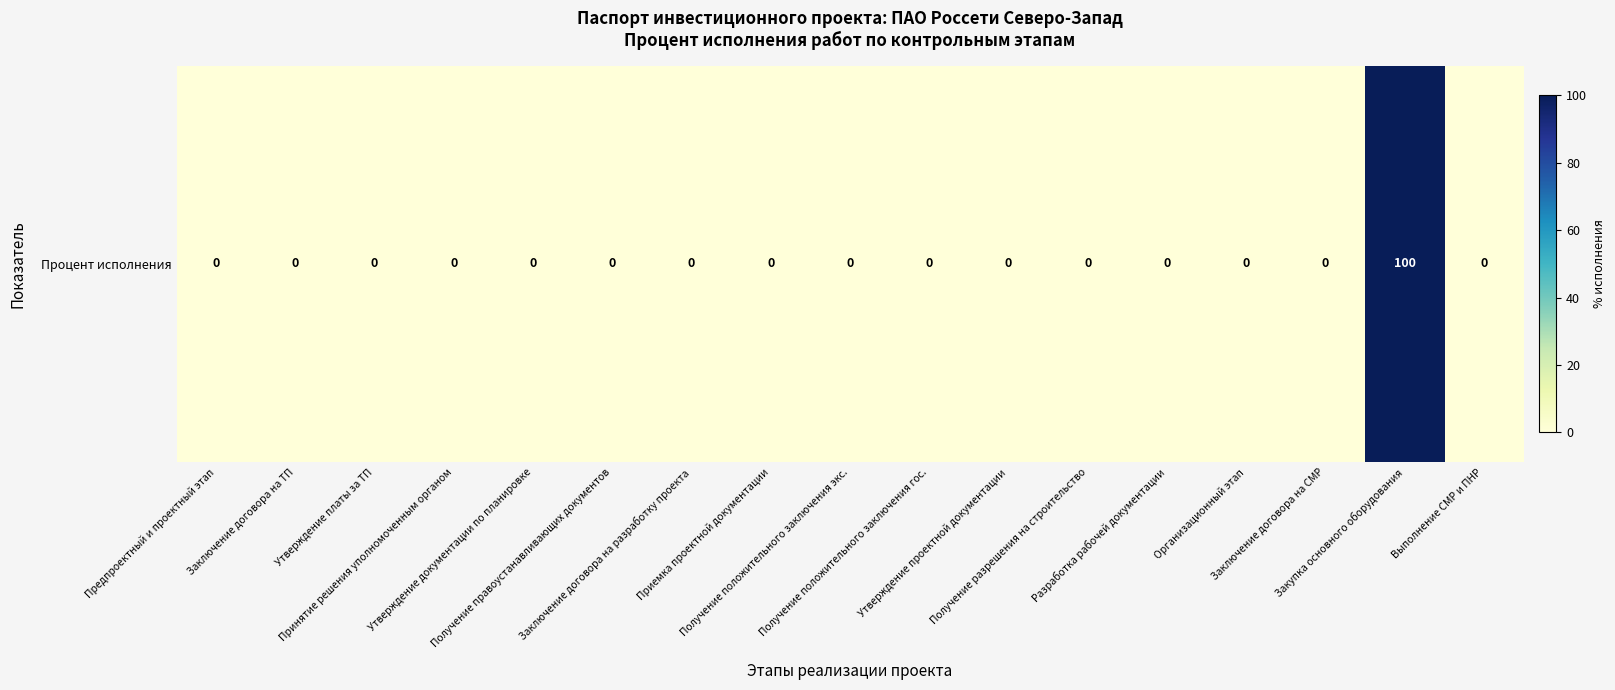

What is the difference between the maximum and second lowest values?

100